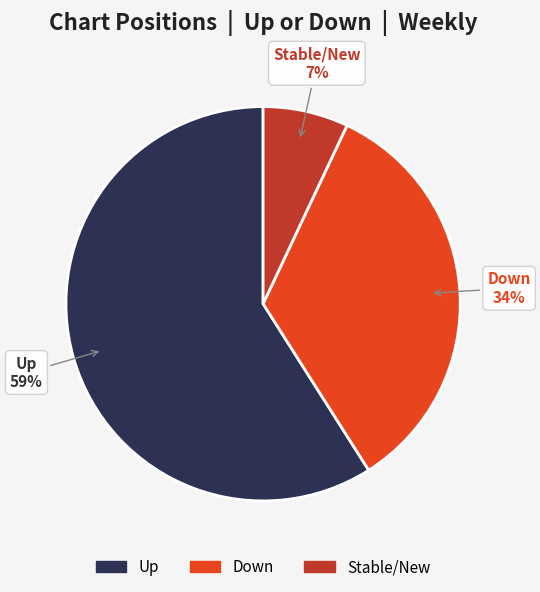

Is the sum of Stable/New and Up greater than half?

Yes